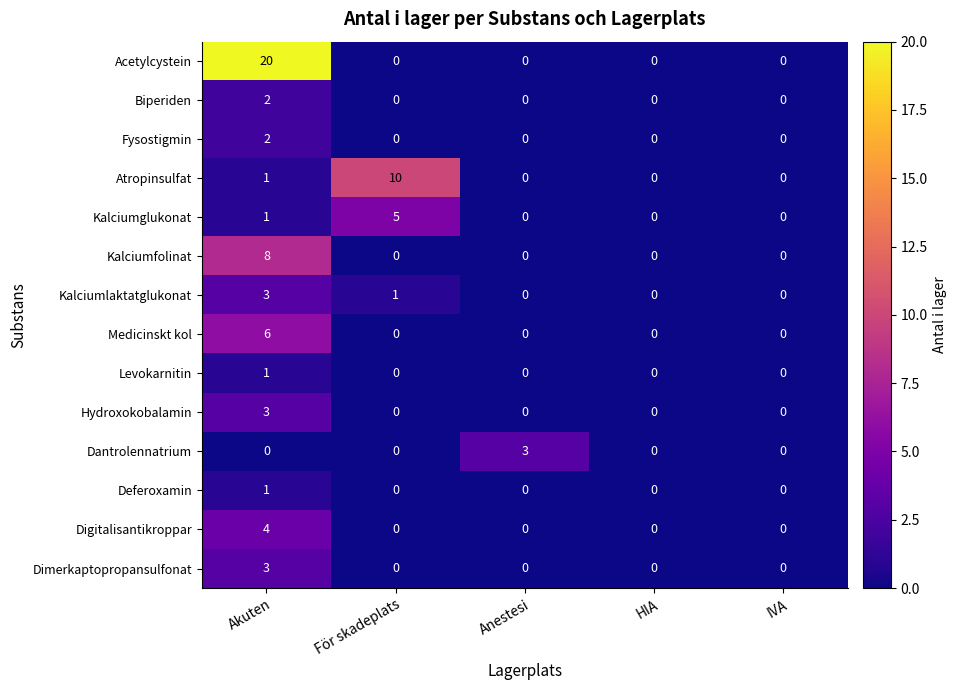

At which label is Kalciumglukonat closest to 2?

Akuten